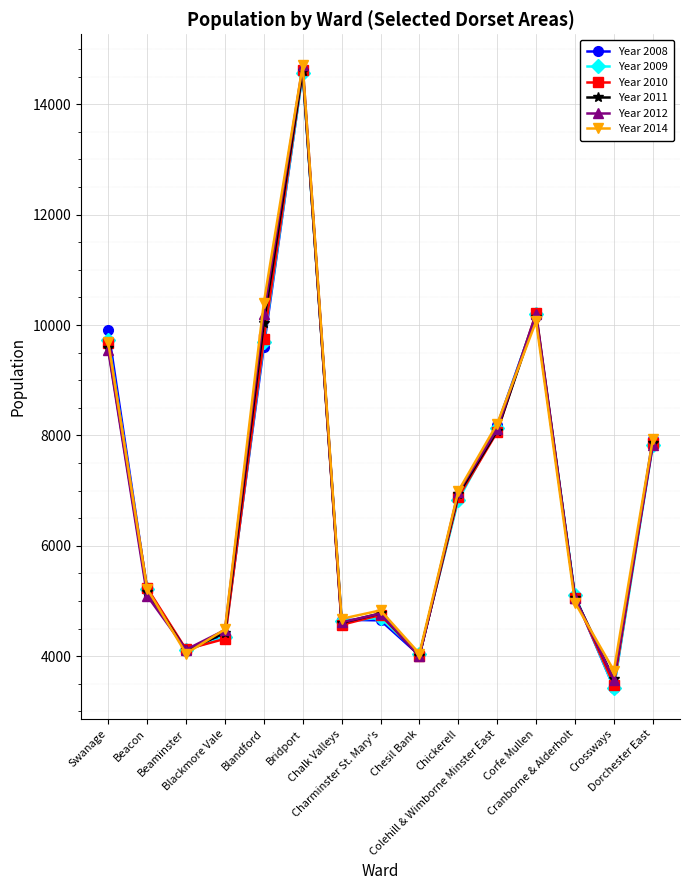

What are all the series names shown in the legend?

Year 2008, Year 2009, Year 2010, Year 2011, Year 2012, Year 2014